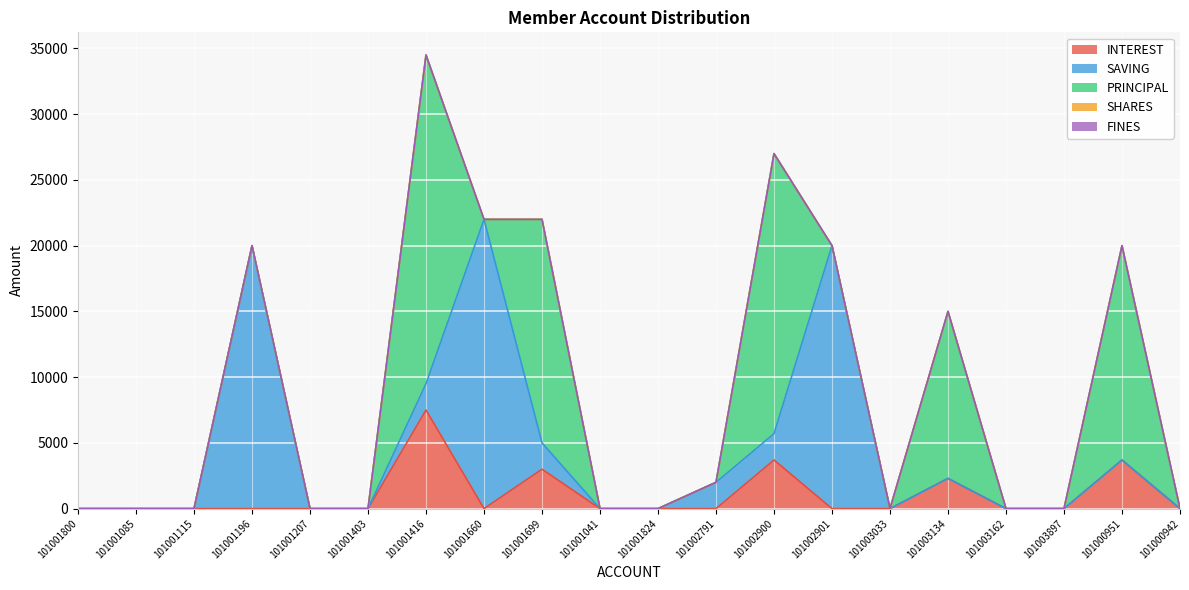

Which series has the largest total across all categories?

PRINCIPAL